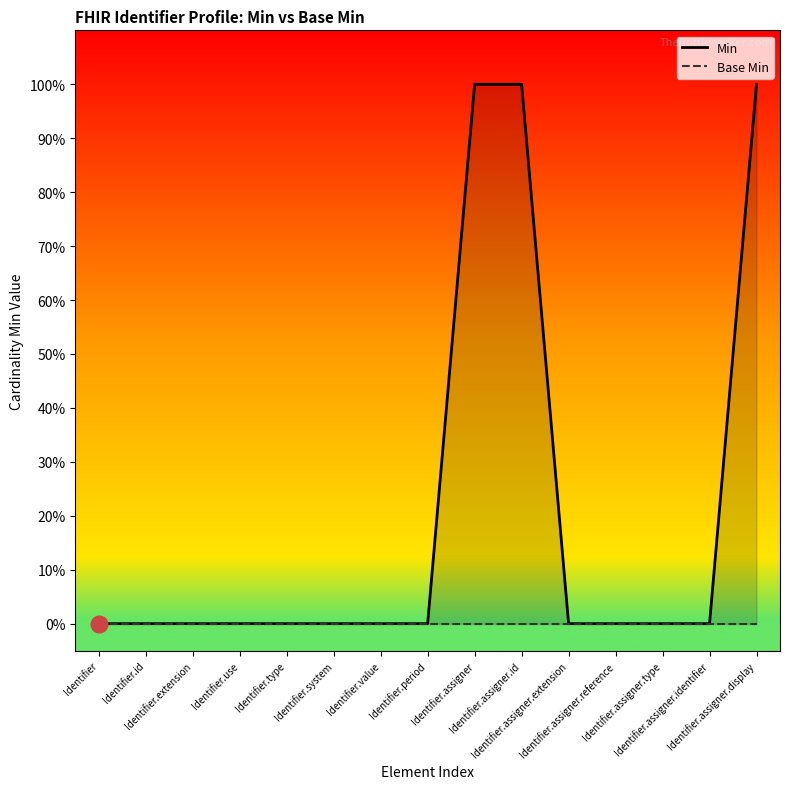

At Identifier.assigner, list the series in order from smallest to largest.

Base Min, Min